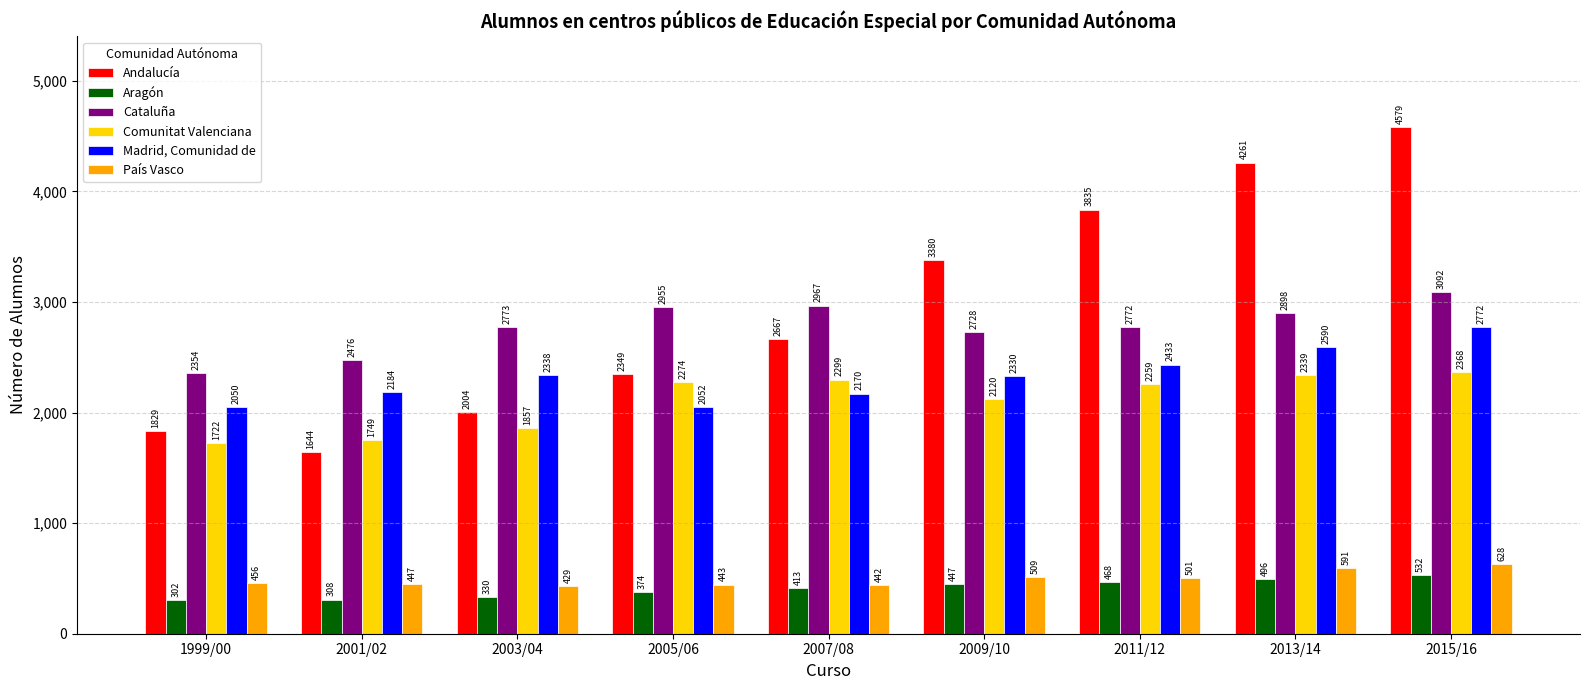

How many data points does each series have?

9